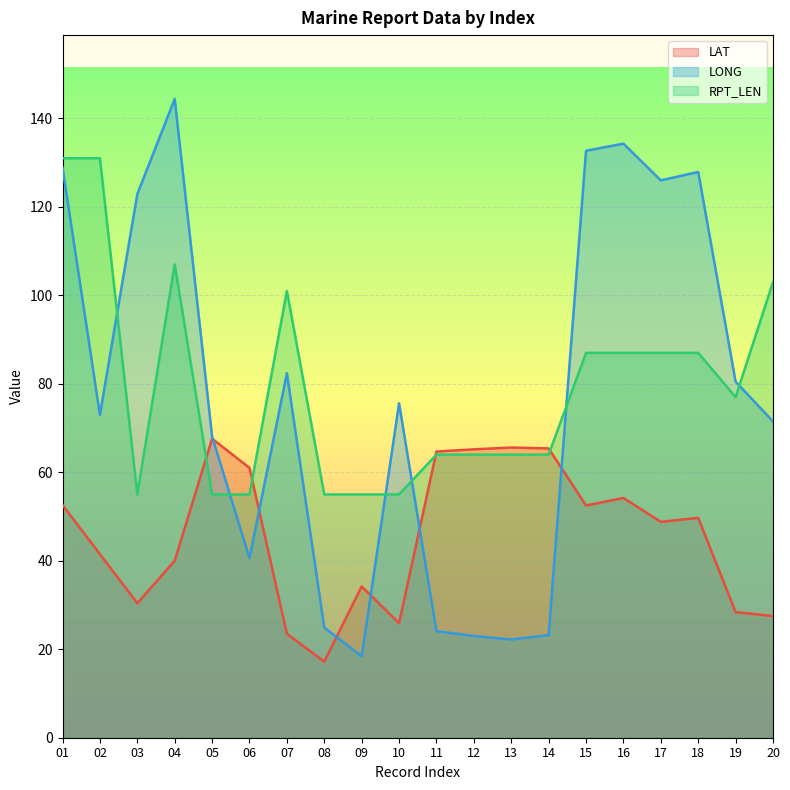

Reading left to right, list all the values displayed in this chart.

LAT: 01=52.6	02=41.5	03=30.4	04=40.0	05=67.6	06=61.0	07=23.5	08=17.2	09=34.2	10=25.9	11=64.7	12=65.2	13=65.6	14=65.4	15=52.5	16=54.2	17=48.8	18=49.7	19=28.4	20=27.5
LONG: 01=128.9	02=73.0	03=122.9	04=144.4	05=68.1	06=40.6	07=82.4	08=24.9	09=18.4	10=75.6	11=24.1	12=23.0	13=22.2	14=23.2	15=132.7	16=134.3	17=126.0	18=127.9	19=80.5	20=71.5
RPT_LEN: 01=131.0	02=131.0	03=55.0	04=107.0	05=55.0	06=55.0	07=101.0	08=55.0	09=55.0	10=55.0	11=64.0	12=64.0	13=64.0	14=64.0	15=87.0	16=87.0	17=87.0	18=87.0	19=77.0	20=103.0